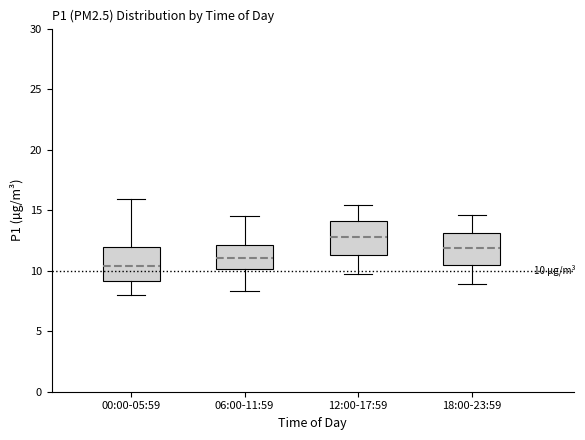

Which box's median line is the lowest?

00:00-05:59